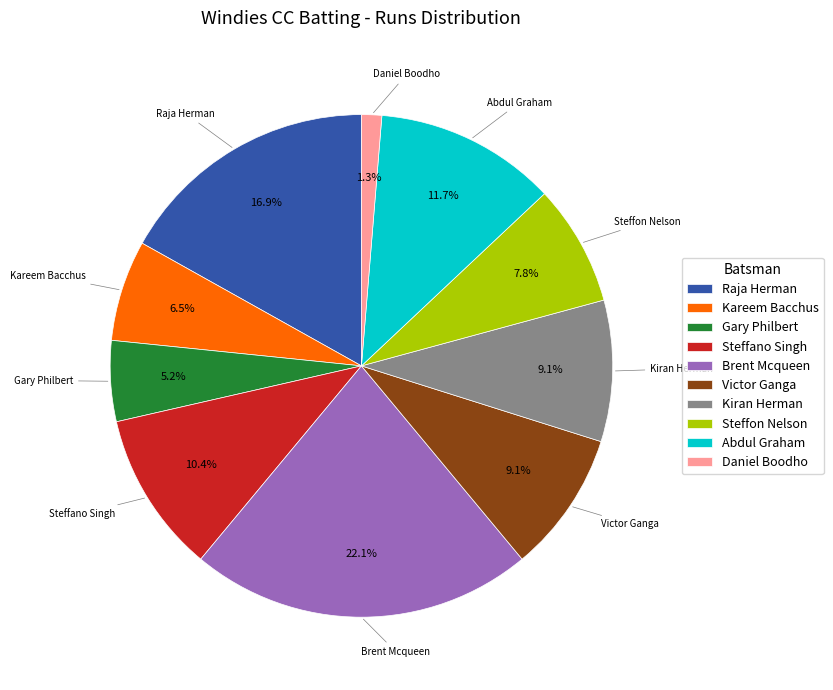

Which slice is the smallest?

Daniel Boodho